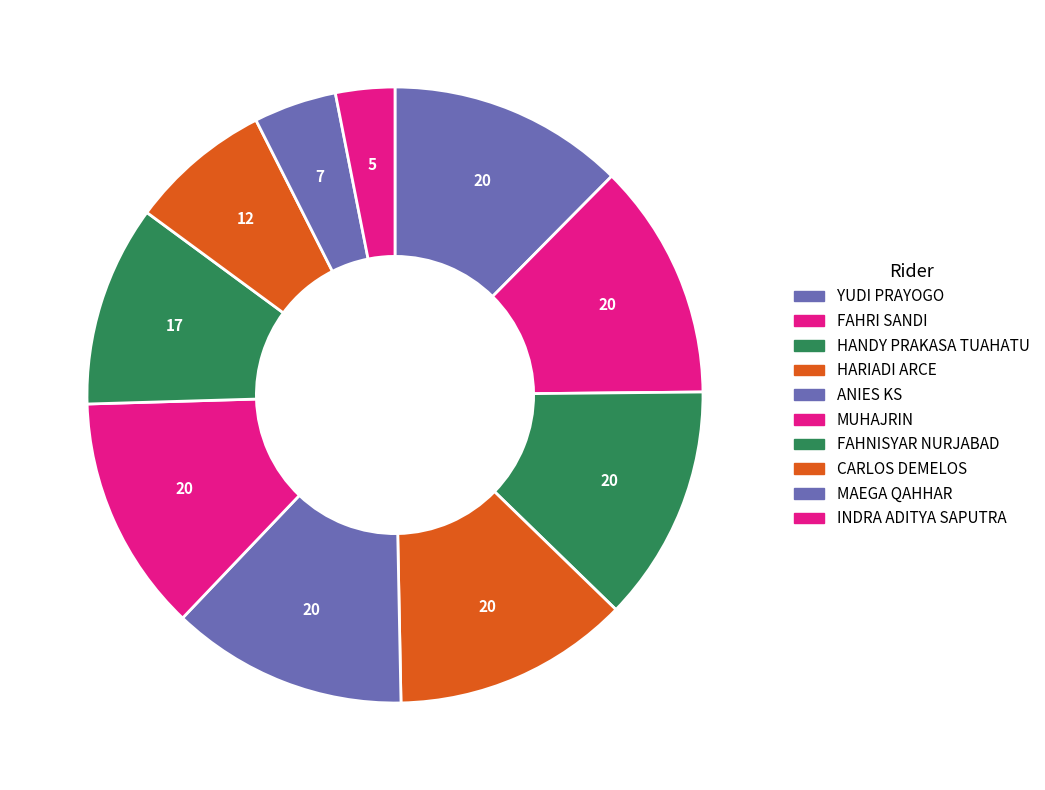

How much of the chart is everything except INDRA ADITYA SAPUTRA?

96.9%